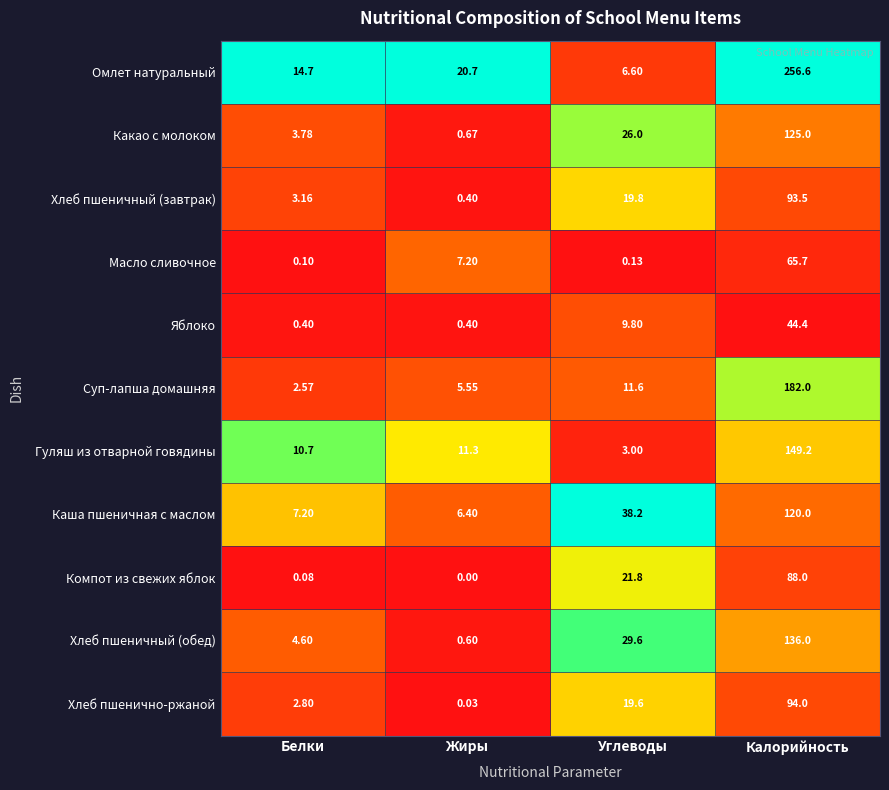

At which category is the sum across all series the highest?

Калорийность